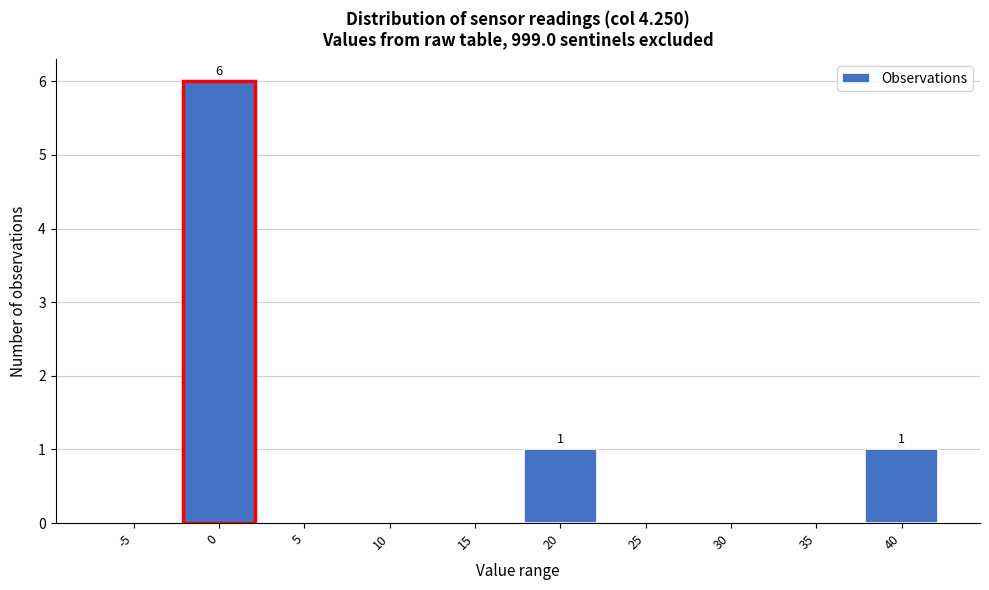

Reading left to right, list all the values displayed in this chart.

-5=0	0=6	5=0	10=0	15=0	20=1	25=0	30=0	35=0	40=1